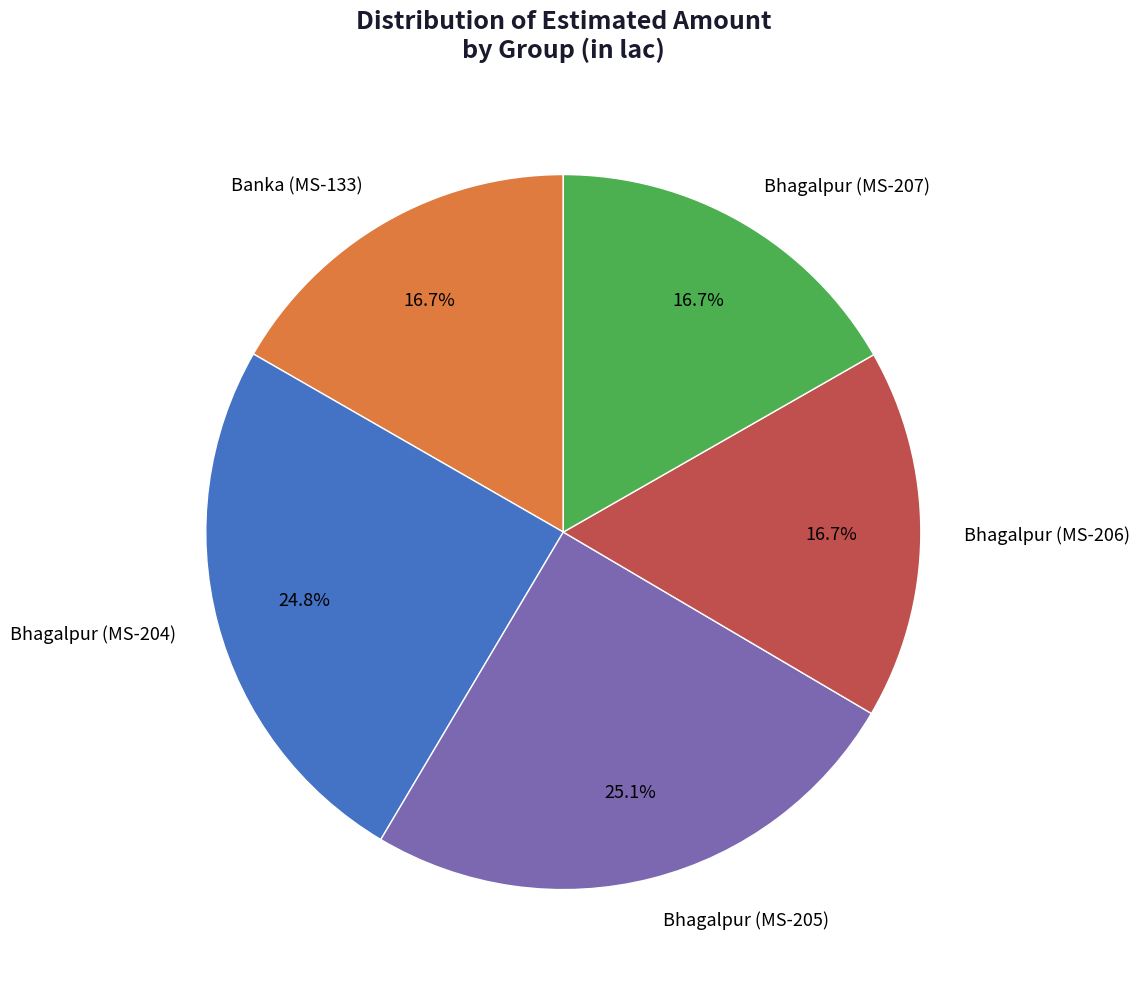

How many slices are in this pie chart?

5